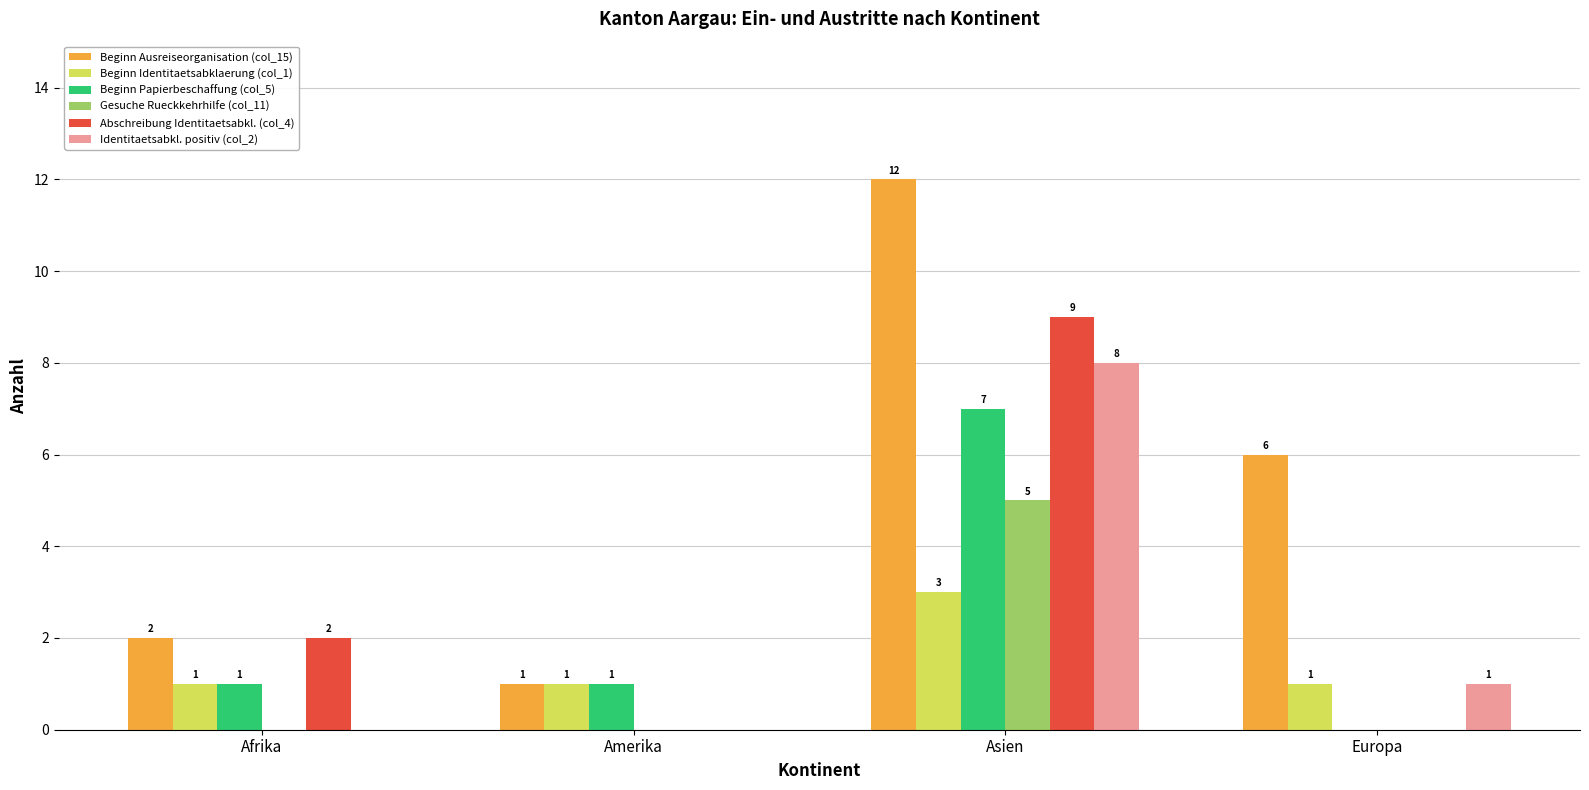

What is the maximum value shown in the chart?

12